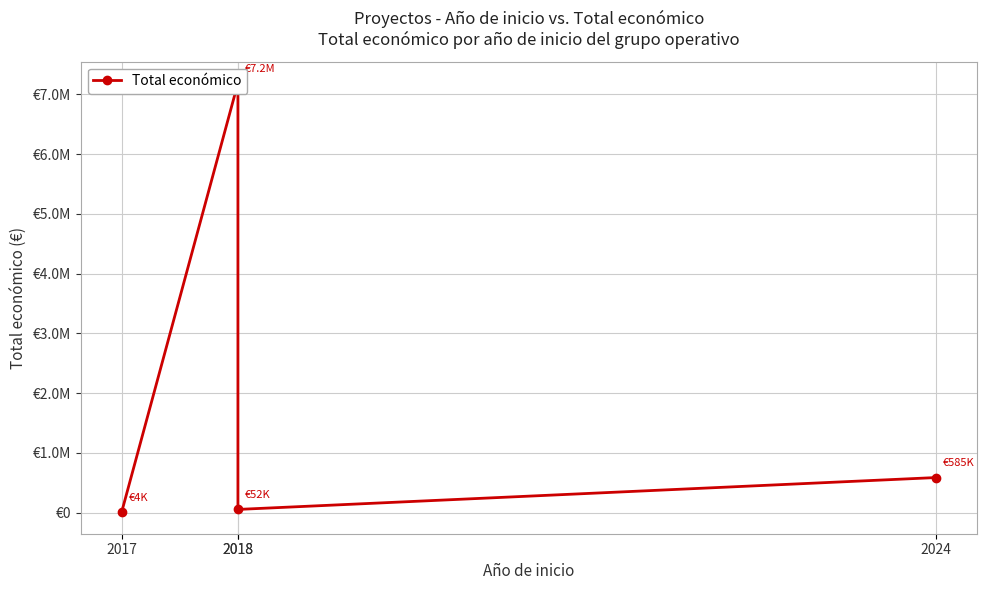

How many interior local valleys (lower than both neighbors) does the data have?

1